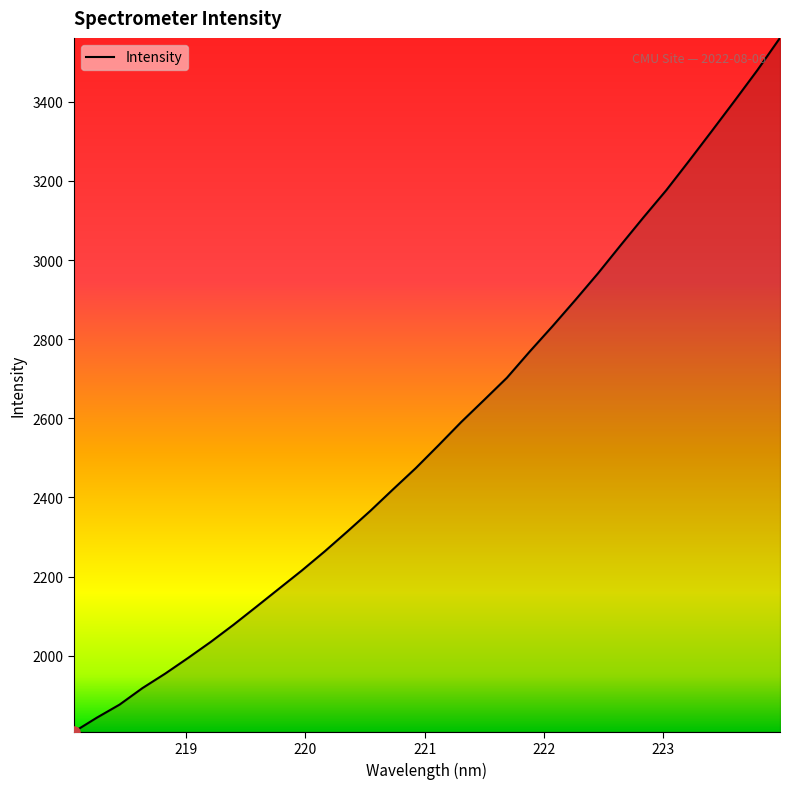

What is the minimum value shown in the chart?

1807.6